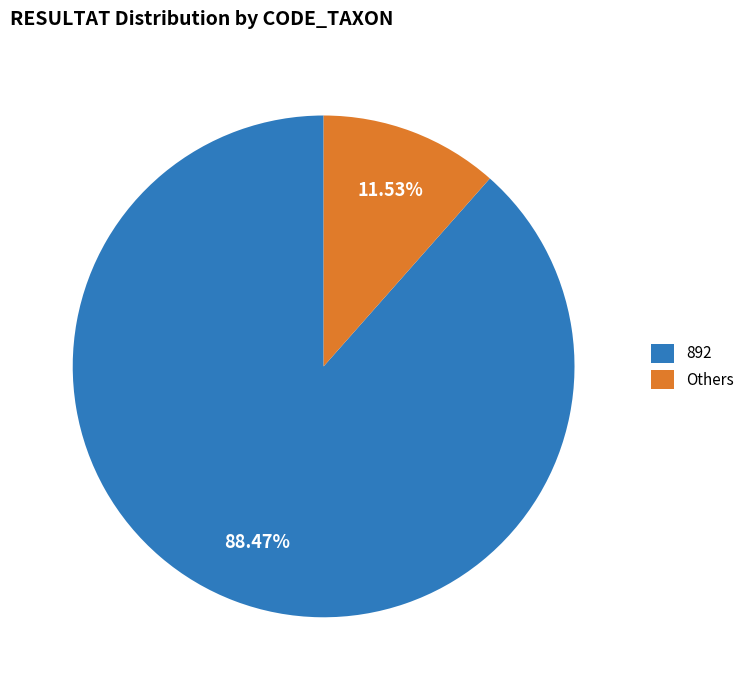

Which category has the smallest portion of the pie?

Others